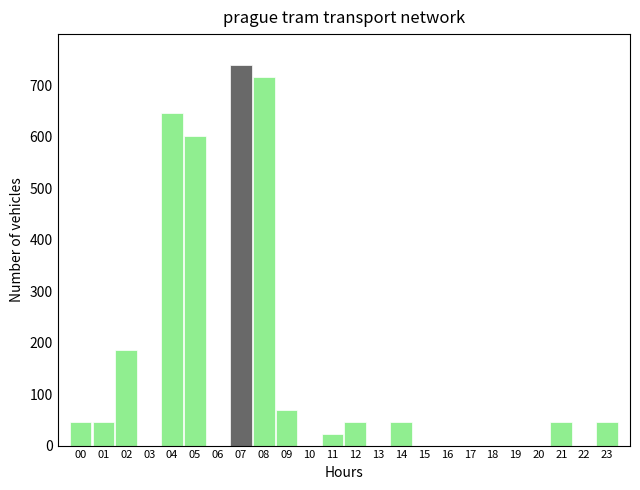

True or false: the data shows 240.3 at 18.

False